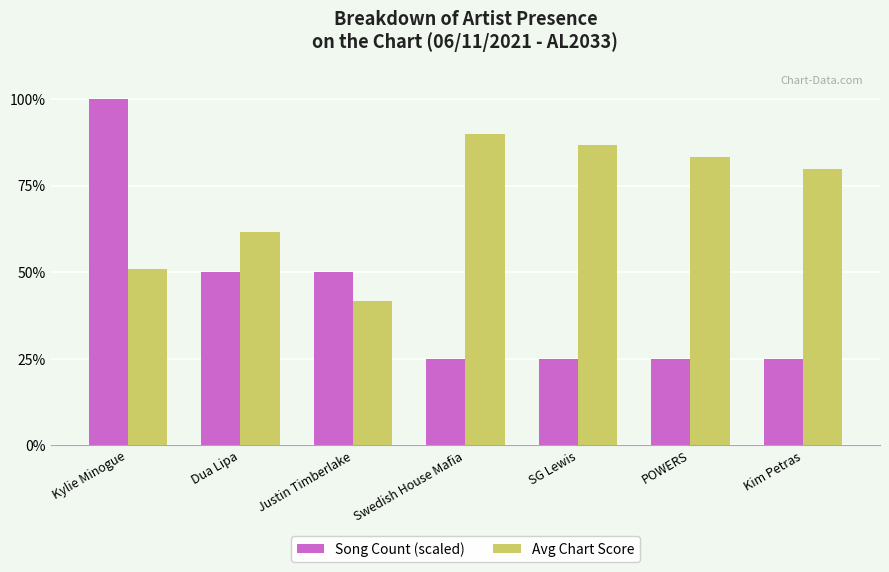

Is it true that Song Count (scaled) equals 25.0 at POWERS?

True